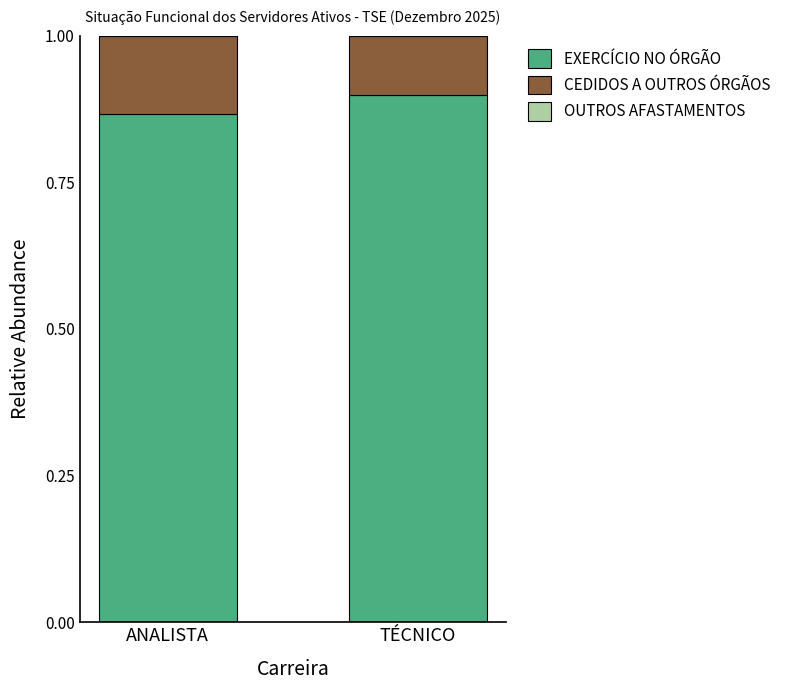

What is the total value across all series at TÉCNICO?

1.0